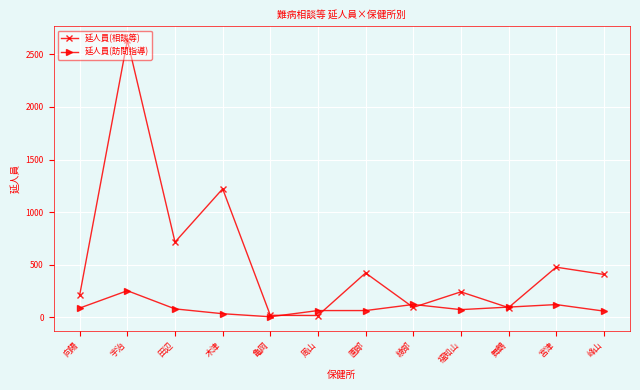

What is the label of the 3rd point from the right?

舞鶴